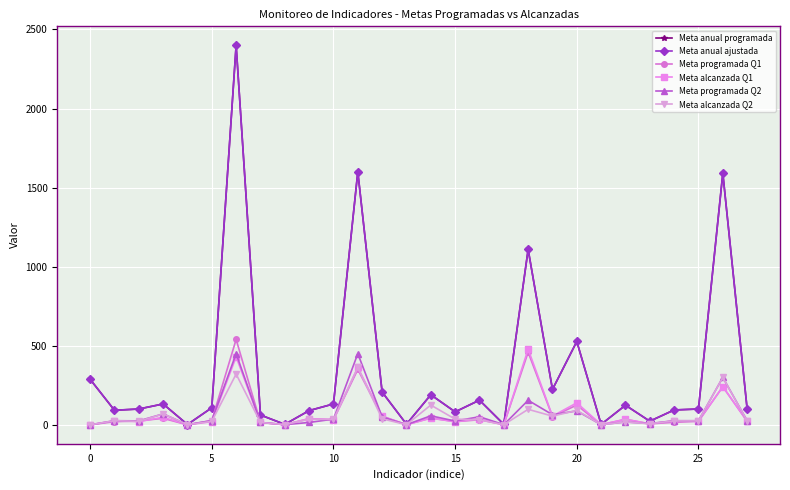

What is the difference between the second highest and minimum values in the Meta programada Q2 series?

450.0